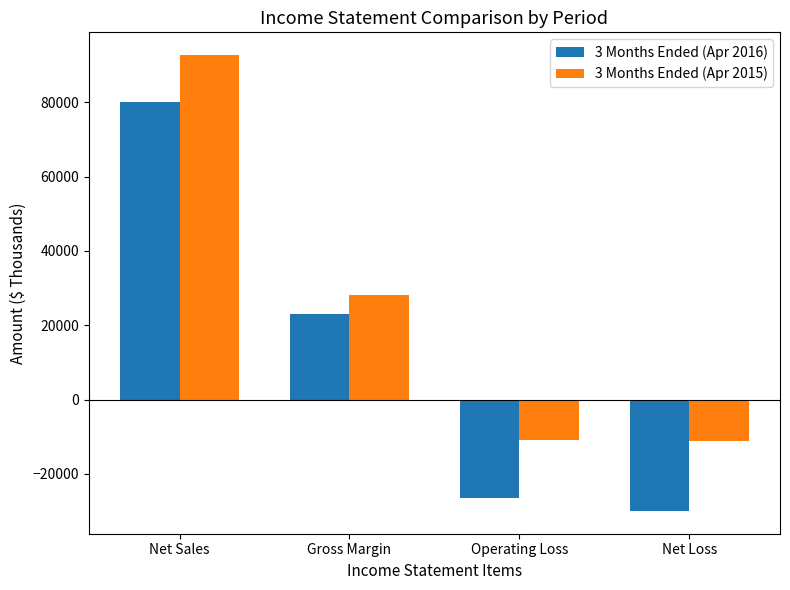

How many values in 3 Months Ended (Apr 2015) are below zero?

2